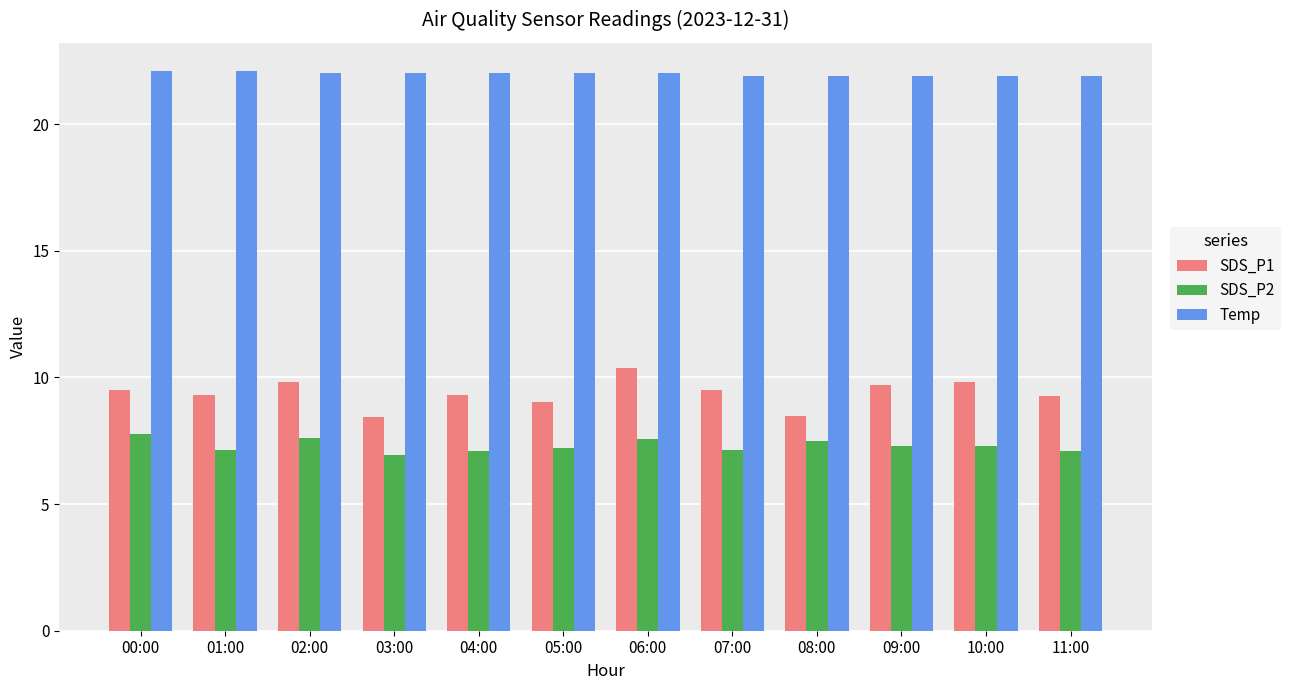

The value of SDS_P2 at 07:00 is 2.4. True or false?

False